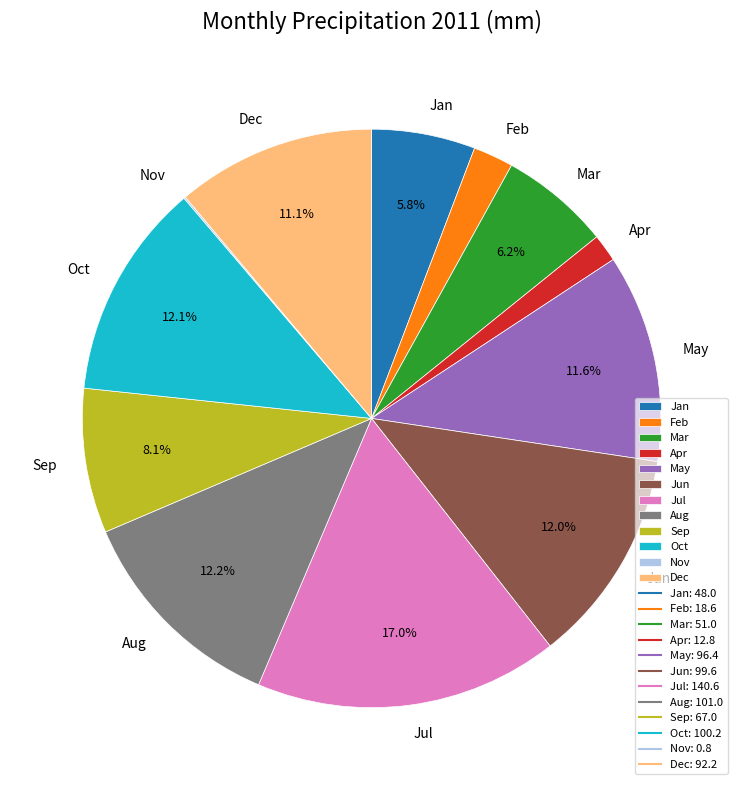

To the nearest percent, what is the combined percentage of May and Feb?

14%